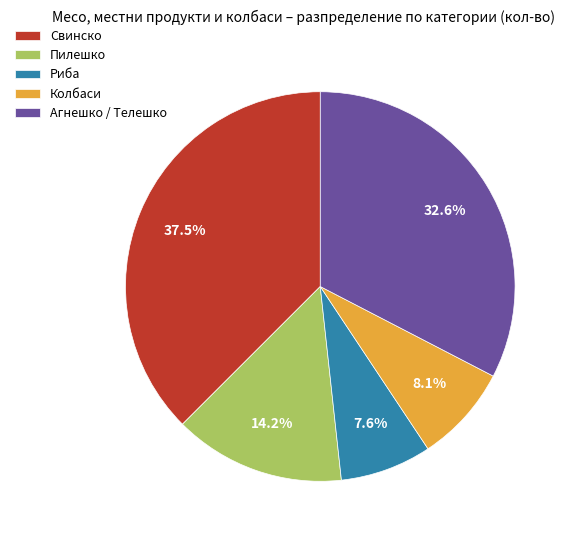

How many slices are in this pie chart?

5